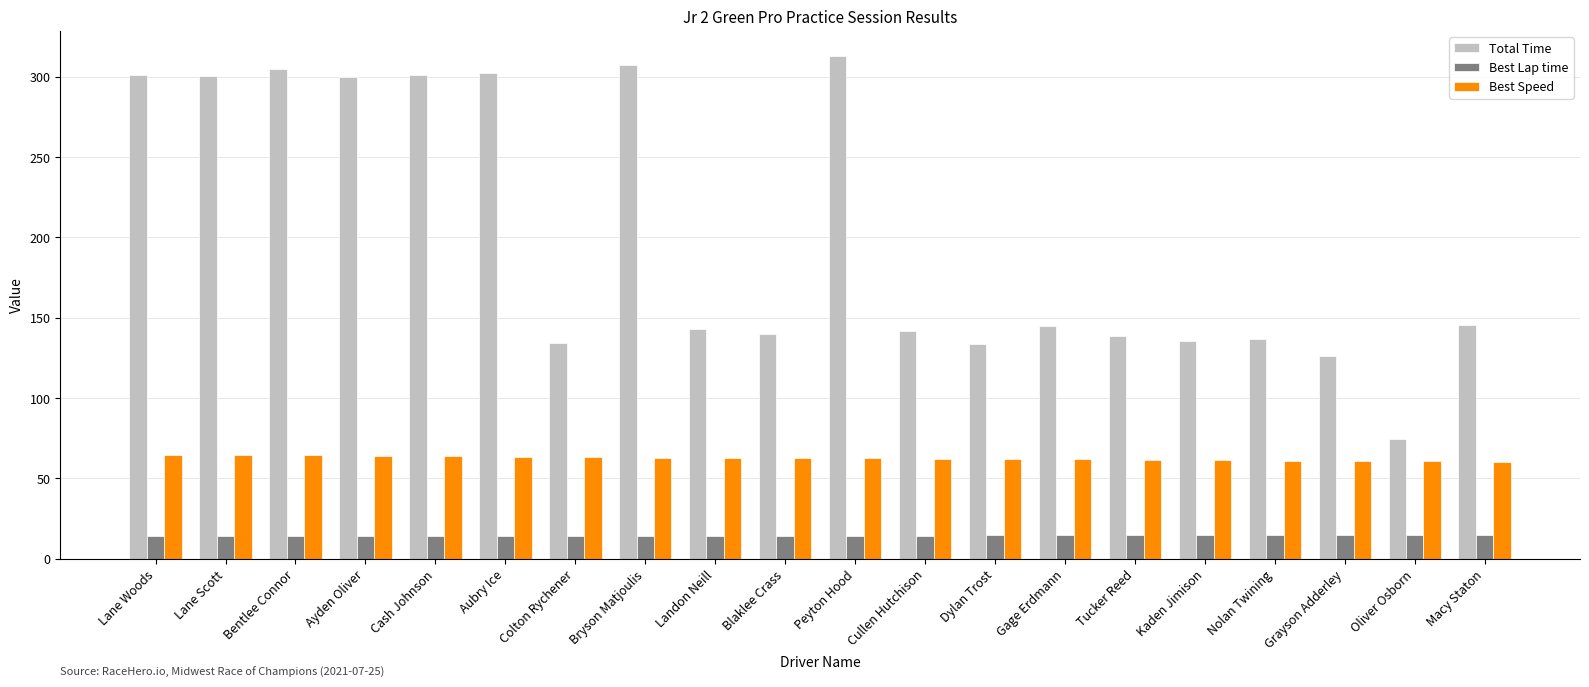

What is the label of the 12th bar from the right?

Landon Neill